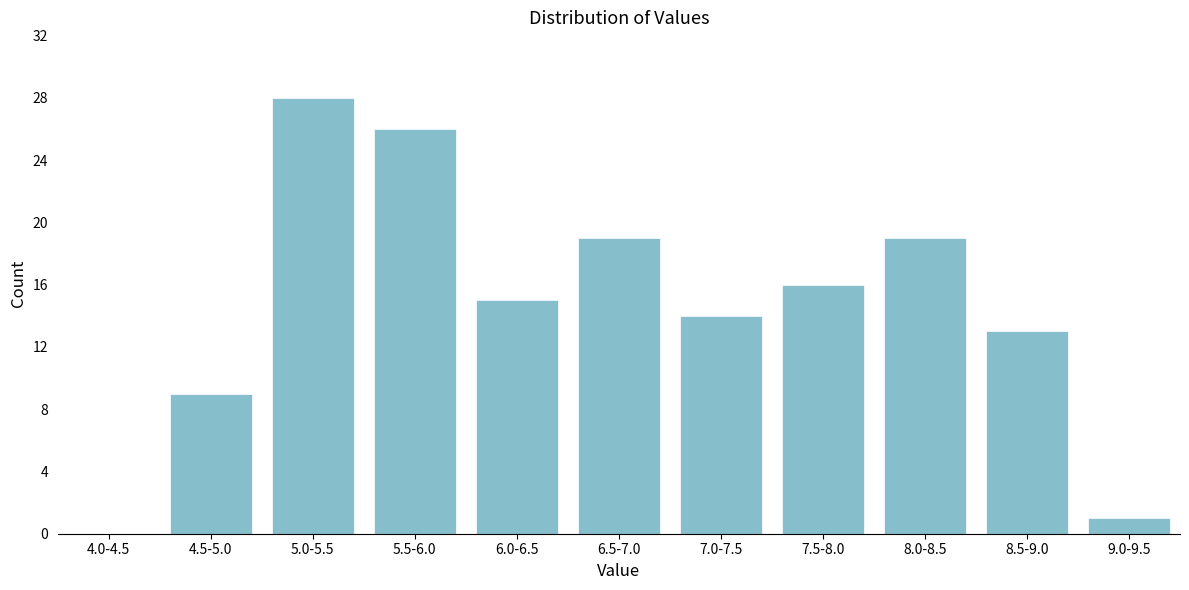

Reading right to left, list all the values displayed in this chart.

9.0-9.5=1	8.5-9.0=13	8.0-8.5=19	7.5-8.0=16	7.0-7.5=14	6.5-7.0=19	6.0-6.5=15	5.5-6.0=26	5.0-5.5=28	4.5-5.0=9	4.0-4.5=0